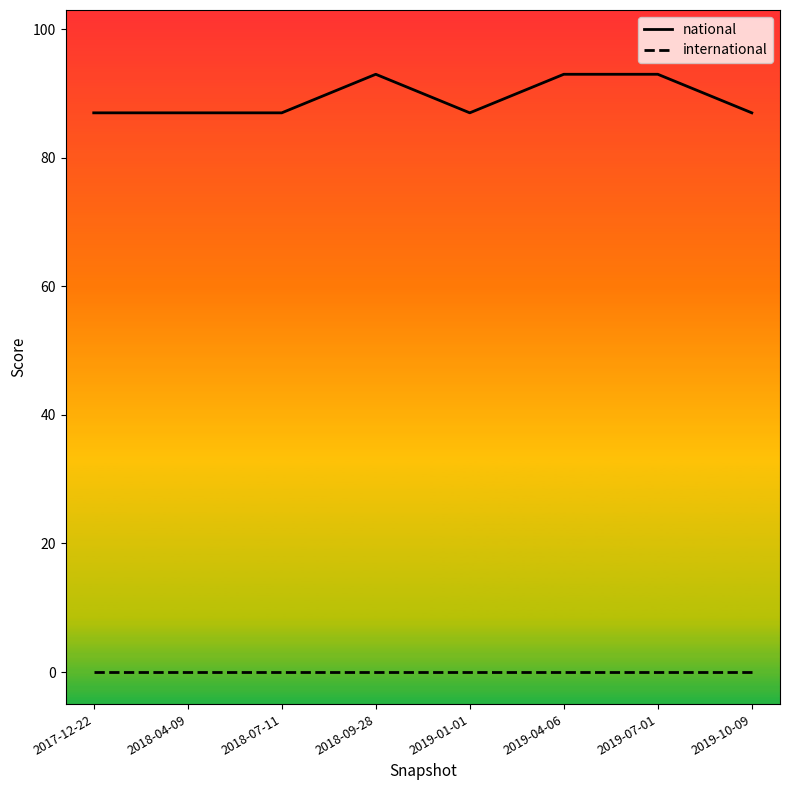

At 2018-07-11, list the series in order from largest to smallest.

national, international